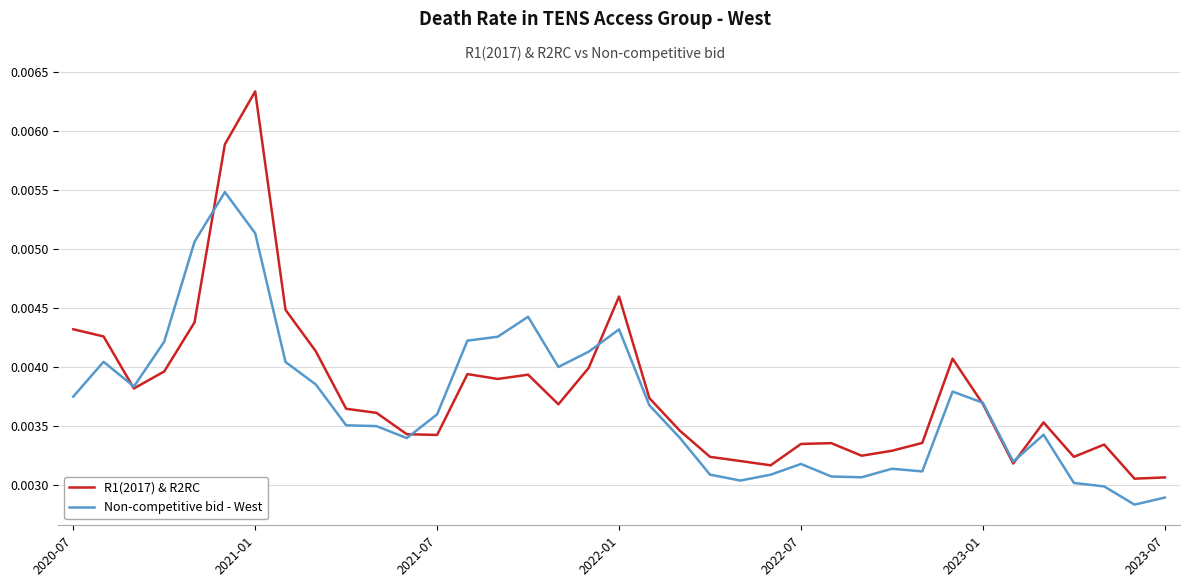

List the series in order of their overall mean, highest first.

R1(2017) & R2RC, Non-competitive bid - West